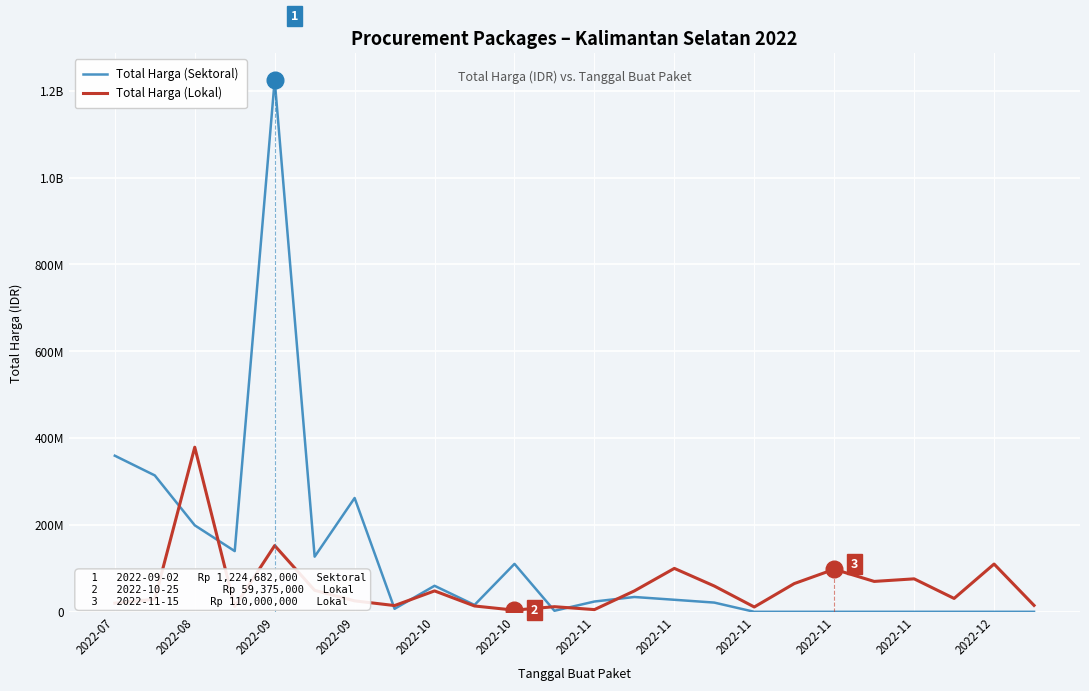

Is this an area chart (filled region under the line)?

No